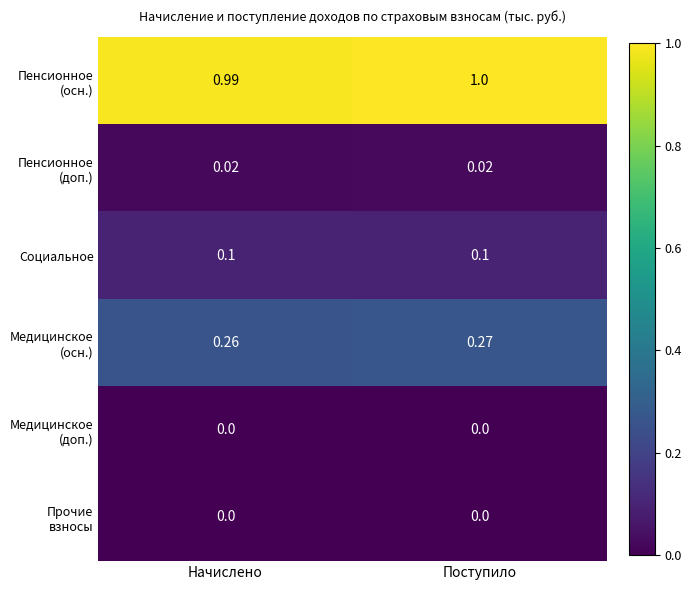

At which category is the sum across all series the highest?

Поступило